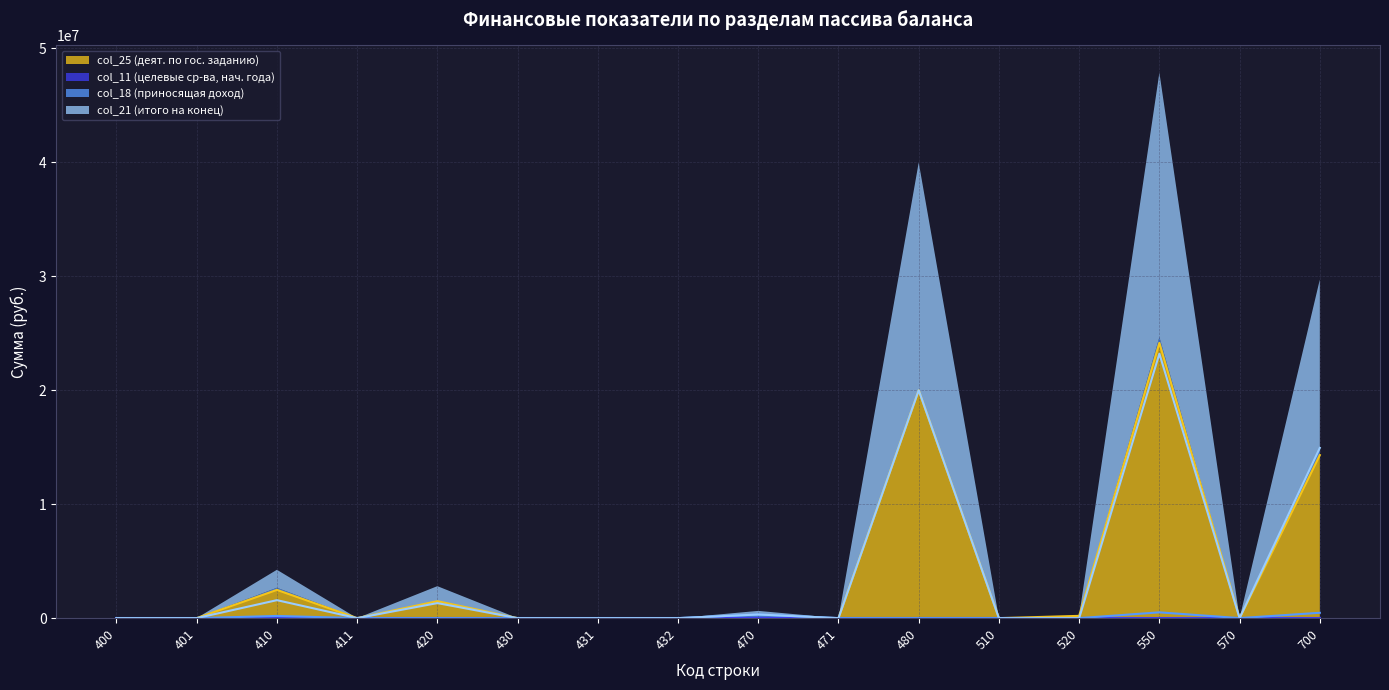

Between 401 and 471, which series saw the biggest shift?

col_25 (деят. по гос. заданию)